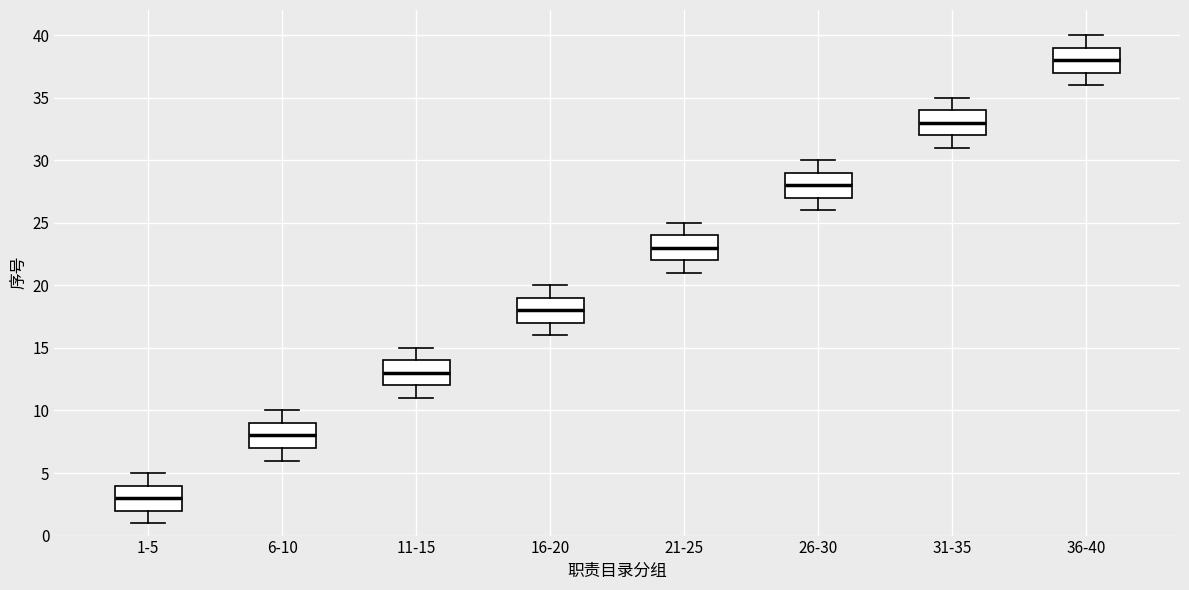

Where is the lower edge of the box for 26-30 on the y-axis? The values are not printed on the chart, so give them approximately, as read against the axis.

27